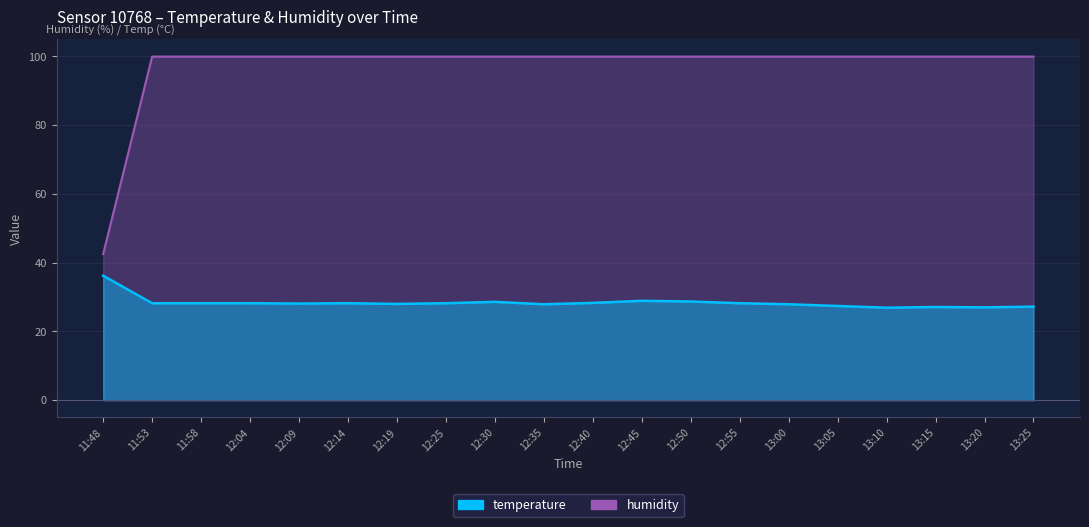

What is the difference between the second highest and minimum values in the temperature series?

2.0